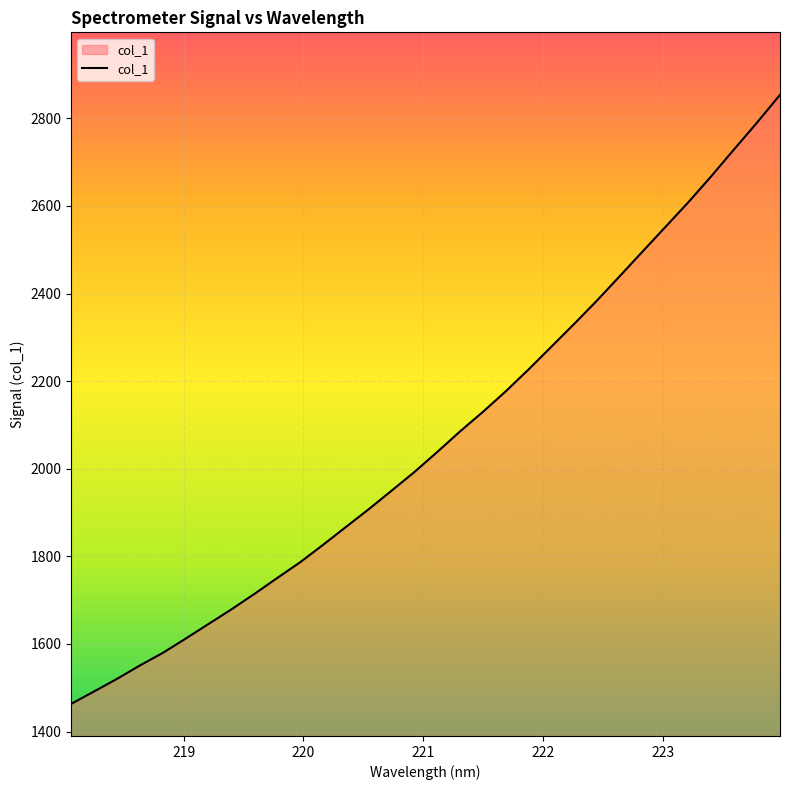

How many lines are shown in the chart?

1